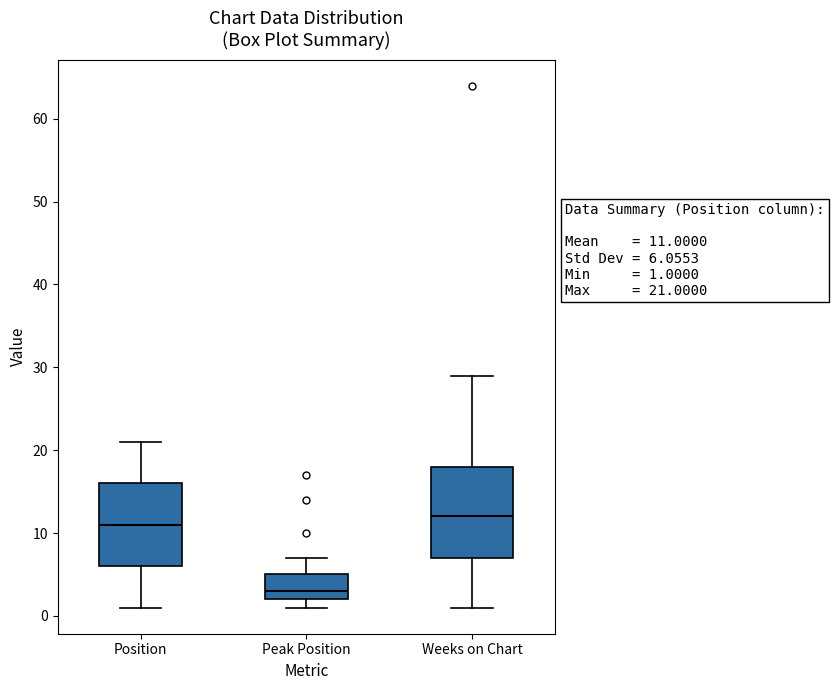

Which box's median line is the lowest?

Peak Position